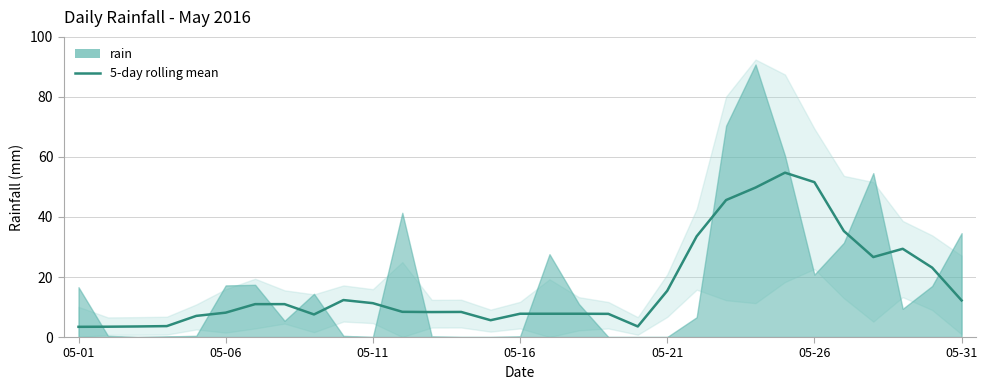

Reading right to left, extract all data points from this chart.

12.2	23.1	29.4	26.6	35.3	51.6	54.8	49.8	45.6	33.6	15.4	3.5	7.7	7.8	7.8	7.8	5.6	8.4	8.3	8.4	11.3	12.3	7.5	11.0	11.0	8.1	7.0	3.6	3.5	3.4	3.4